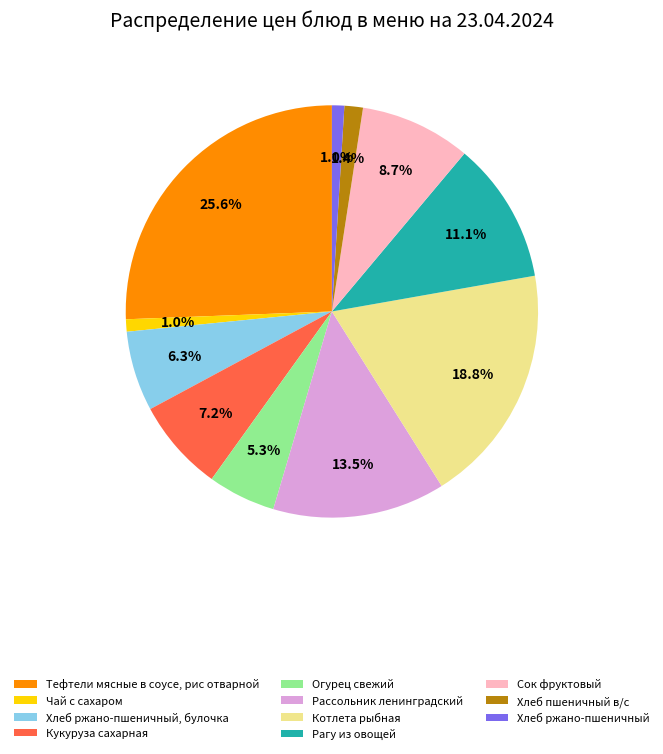

Does Хлеб ржано-пшеничный, булочка account for over 50% of the chart?

No